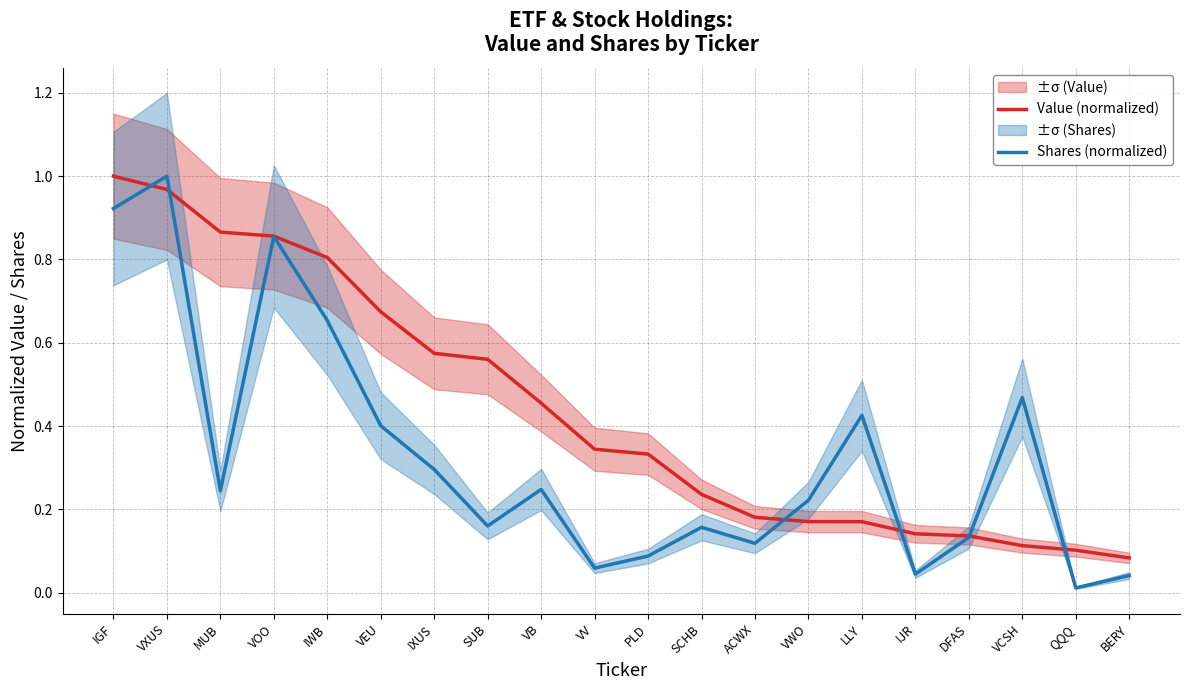

The value of Value (normalized) at VCSH is 0.2. True or false?

False